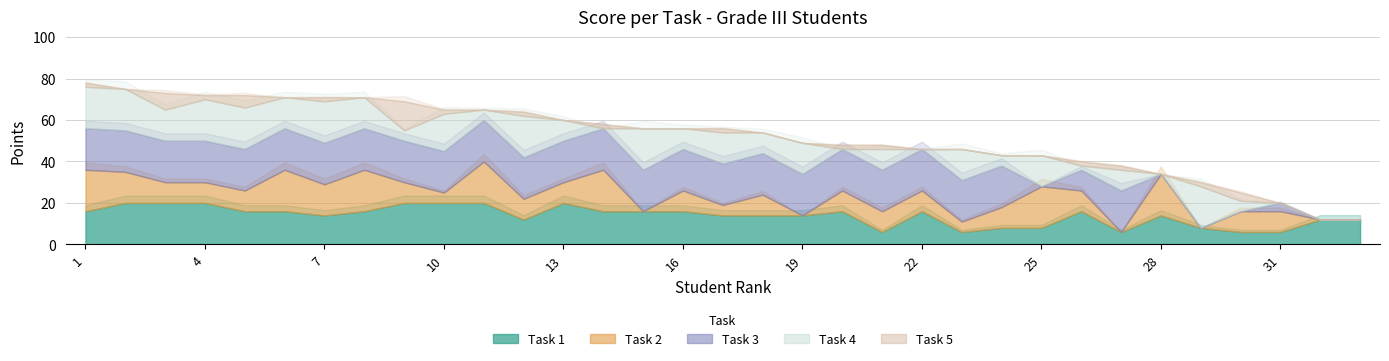

Is the value of Task 4 at 17 greater than the value of Task 2 at 11?

No